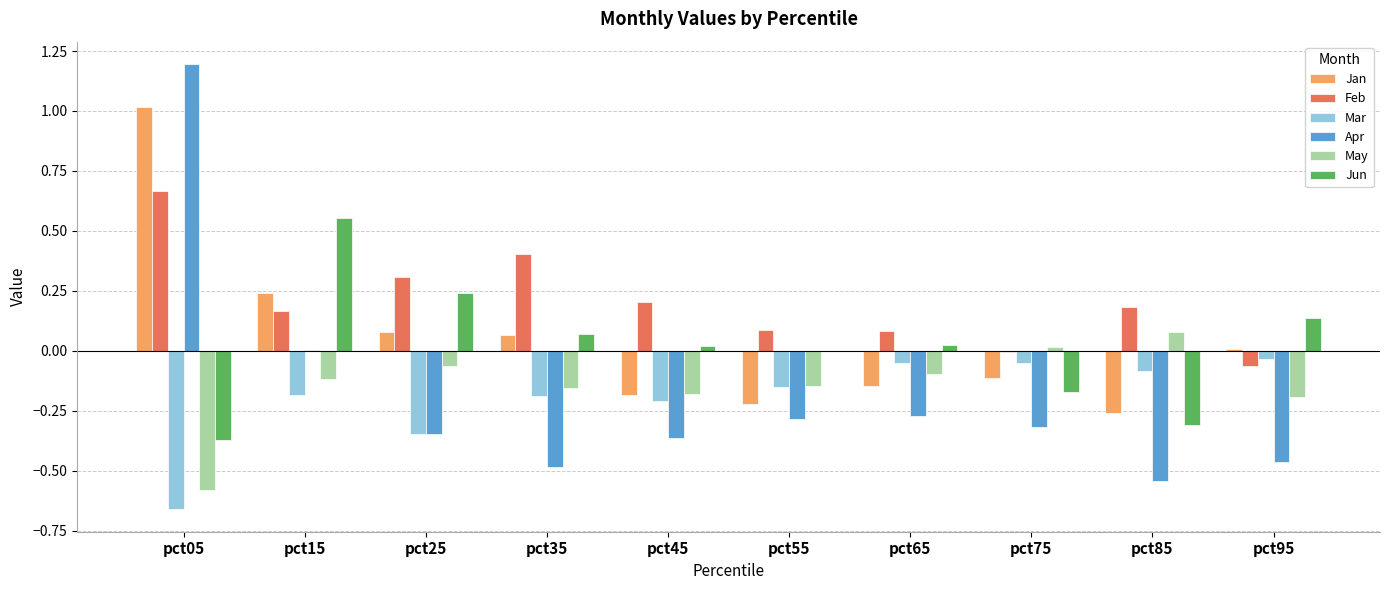

What is the sum of the Apr values at pct25 and pct85?

-0.9